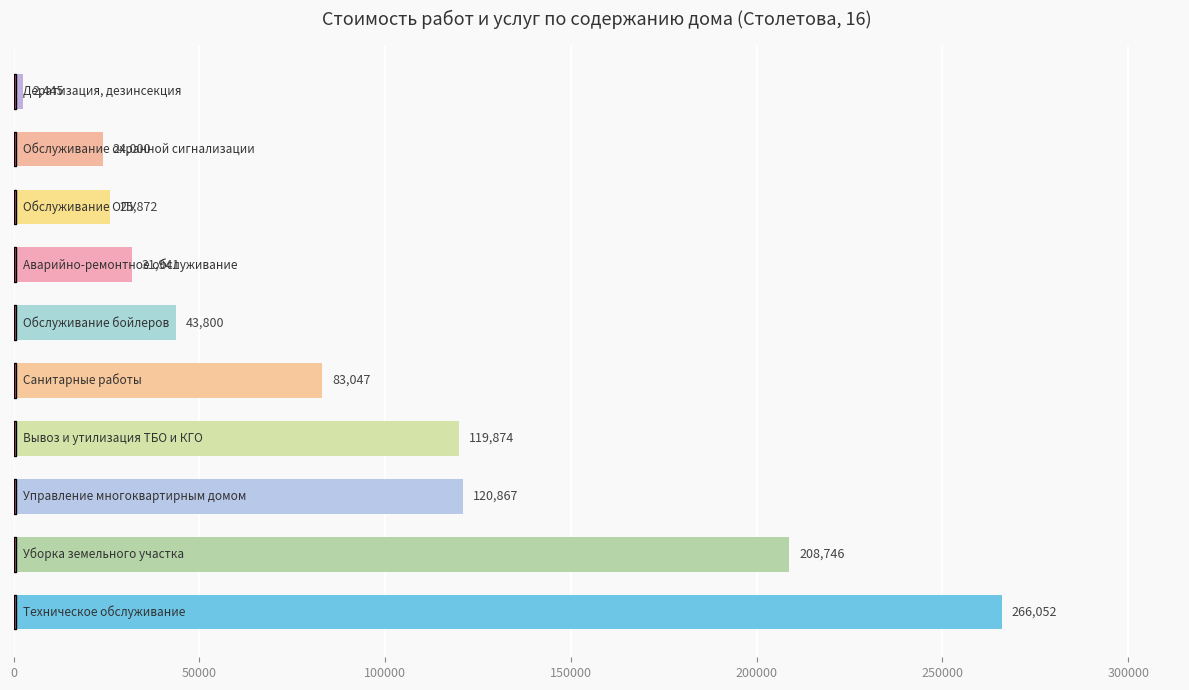

What is the average value?

92664.4